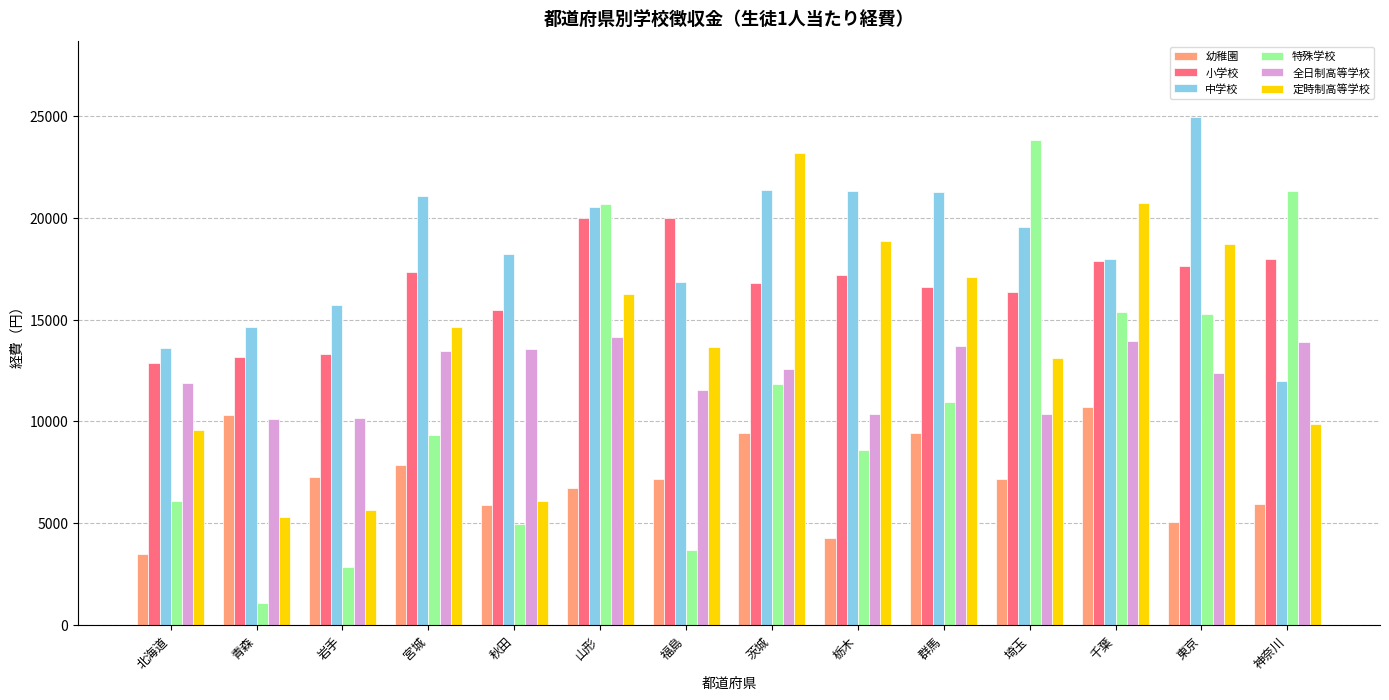

What is the spread (max minus min) of values at 北海道?

10145